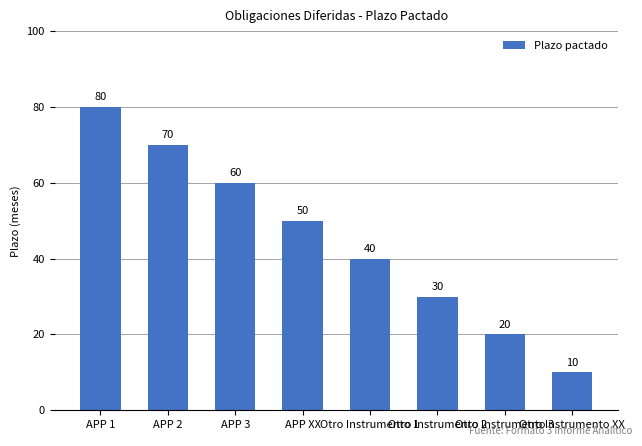

What position from the right is APP 1?

8